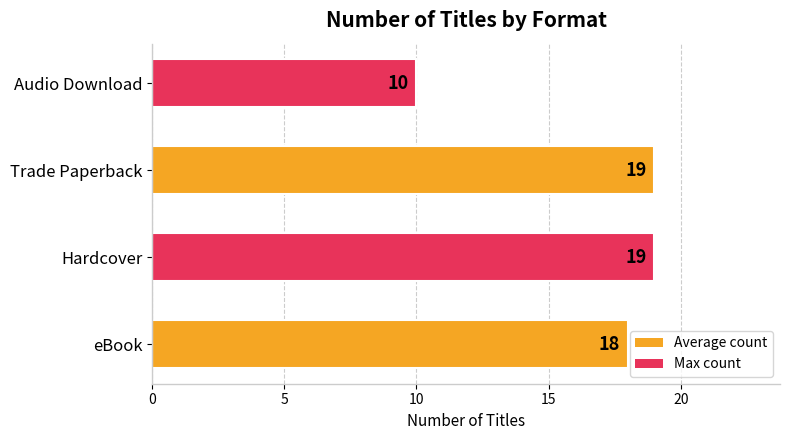

Which has a higher value, Trade Paperback or eBook?

Trade Paperback